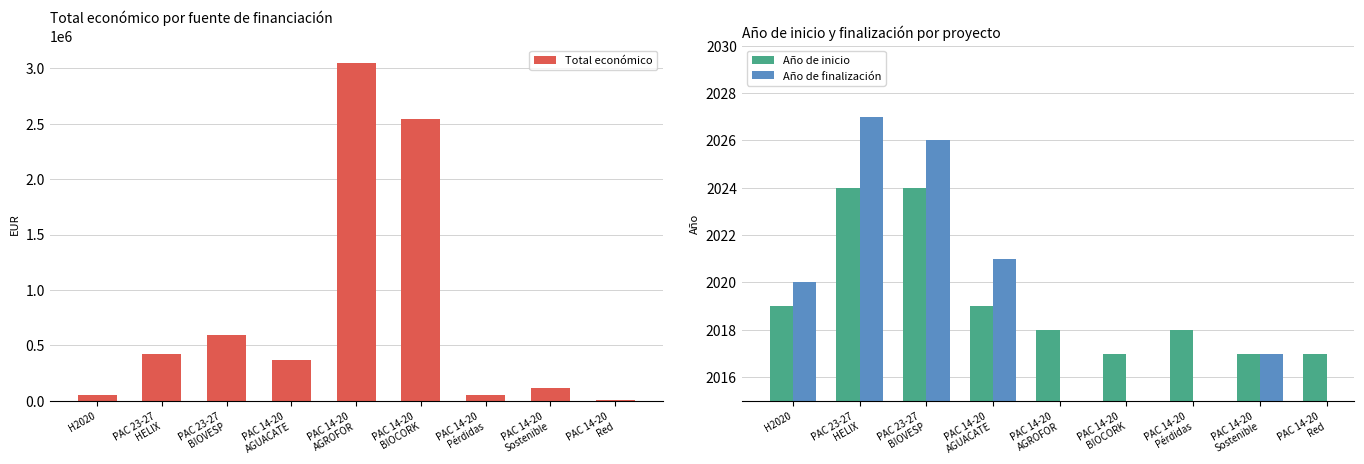

What are all the series names shown in the legend?

Total económico, Año de inicio, Año de finalización